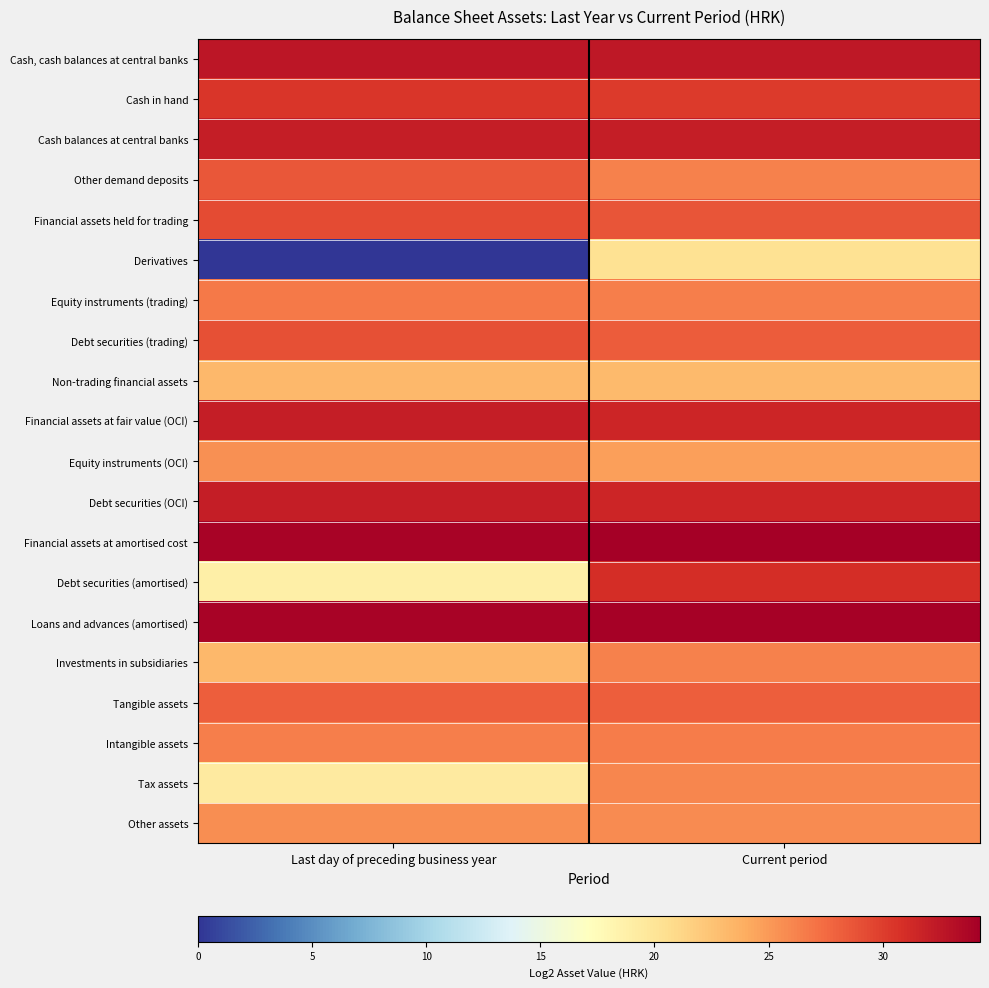

At Last day of preceding business year, list the series in order from largest to smallest.

Financial assets at amortised cost, Loans and advances (amortised), Cash, cash balances at central banks, Financial assets at fair value (OCI), Debt securities (OCI), Cash balances at central banks, Cash in hand, Financial assets held for trading, Debt securities (trading), Other demand deposits, Tangible assets, Equity instruments (trading), Intangible assets, Other assets, Equity instruments (OCI), Investments in subsidiaries, Non-trading financial assets, Tax assets, Debt securities (amortised), Derivatives